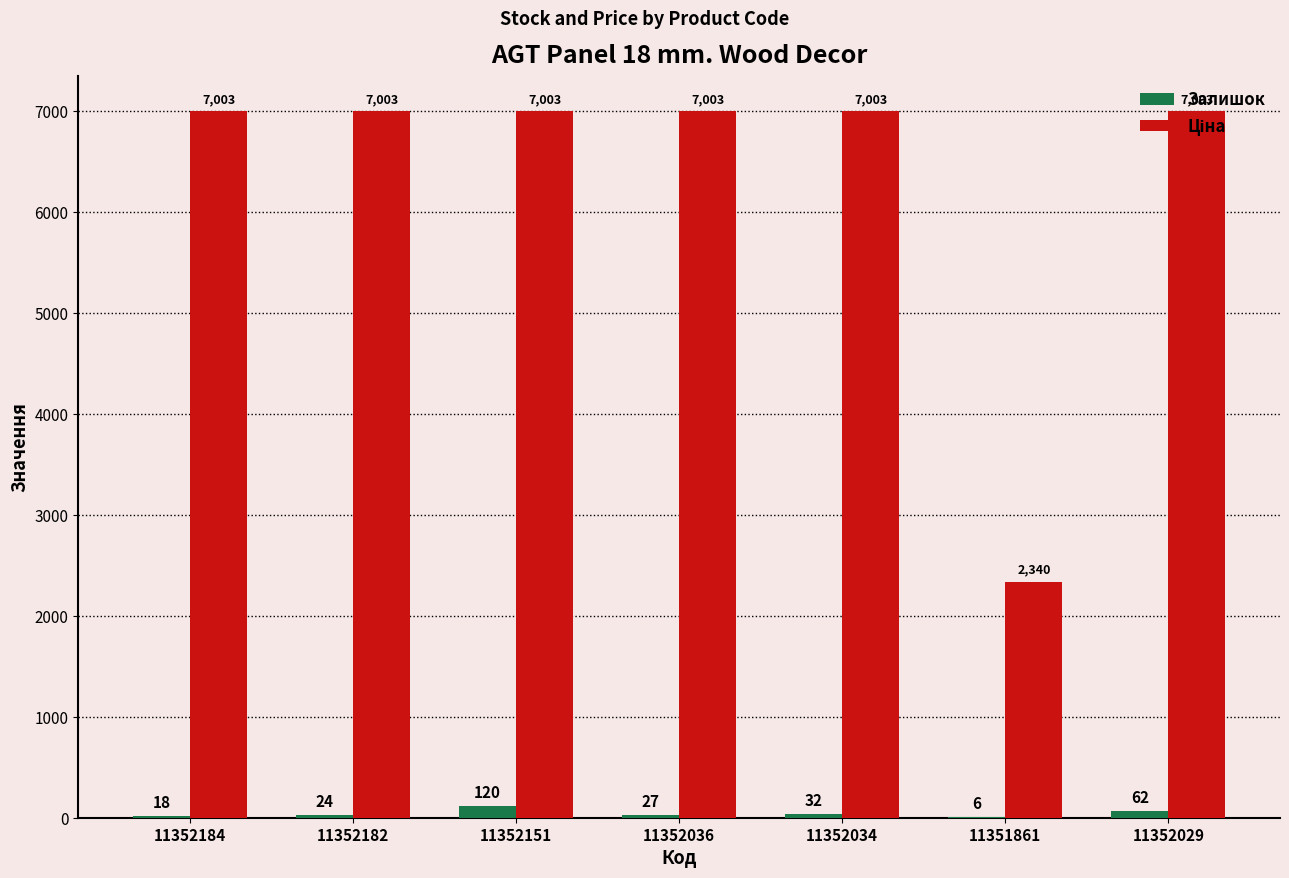

Read the Залишок value at 11352036.

27.0